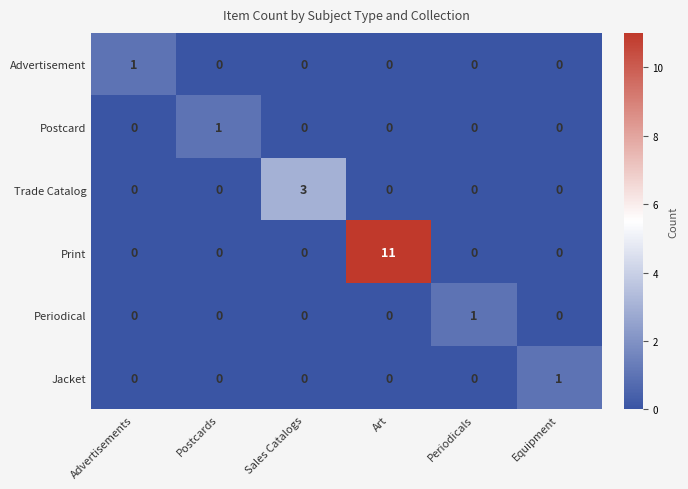

How many positive values does the Advertisement series have?

1